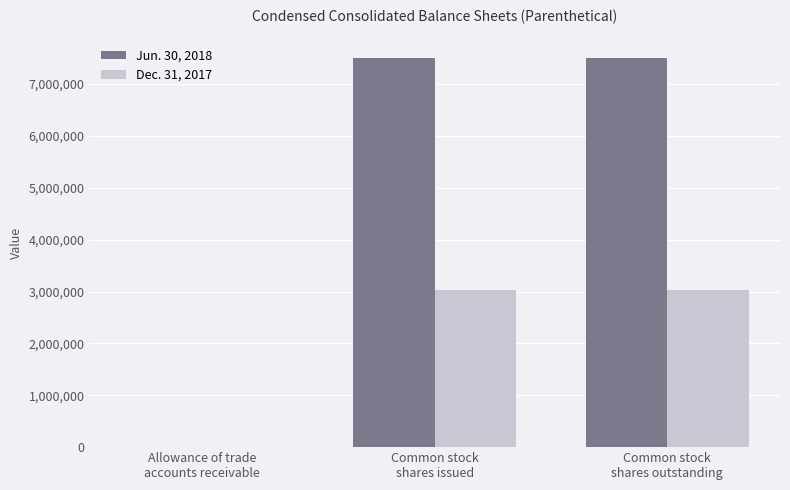

Count the number of categories in the chart.

3